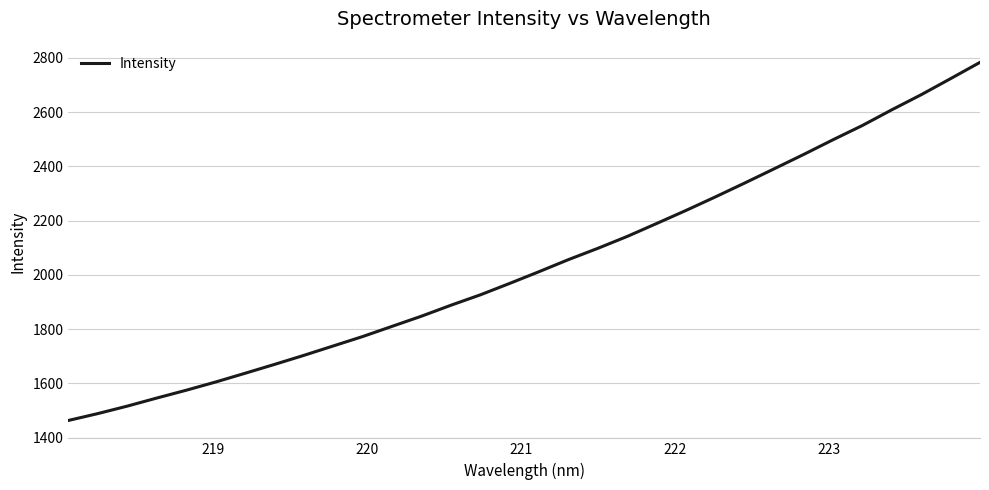

What is the difference between the maximum and minimum values?

1320.5